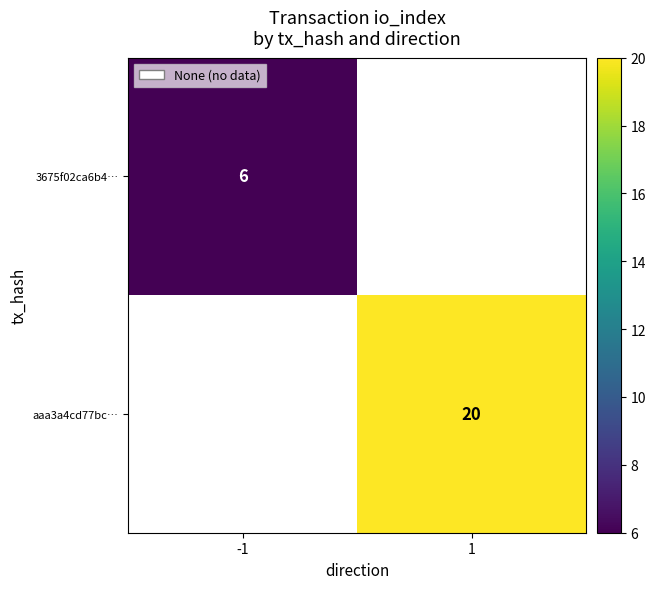

The 3675f02ca6b4… series shows 6 at -1. True or false?

True